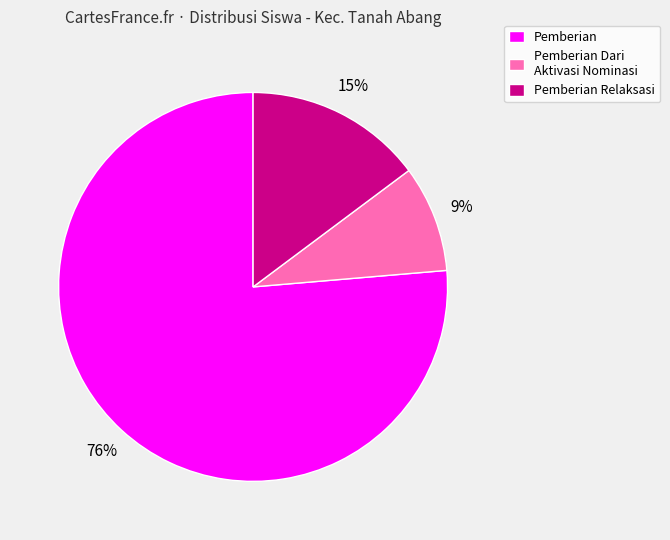

Which has a higher value, Pemberian Dari Aktivasi Nominasi or Pemberian Relaksasi?

Pemberian Relaksasi